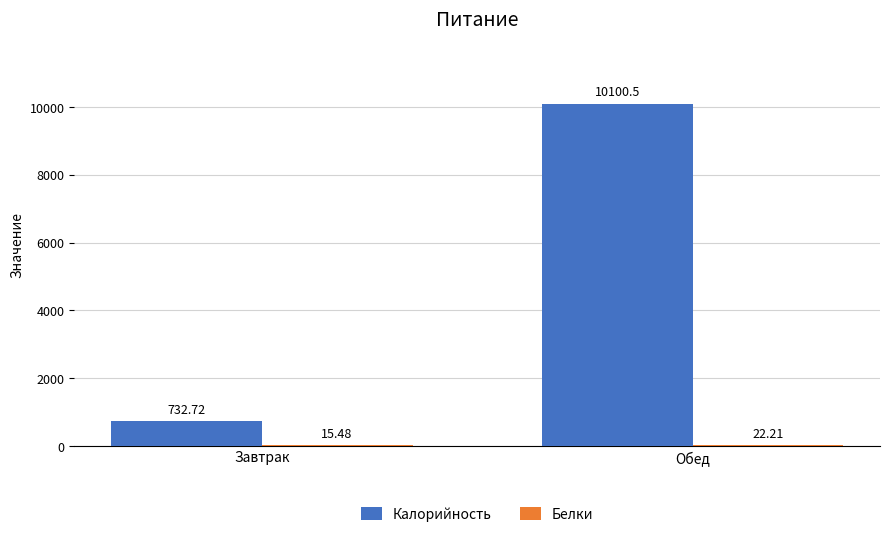

What is the total value across all series at Завтрак?

748.2